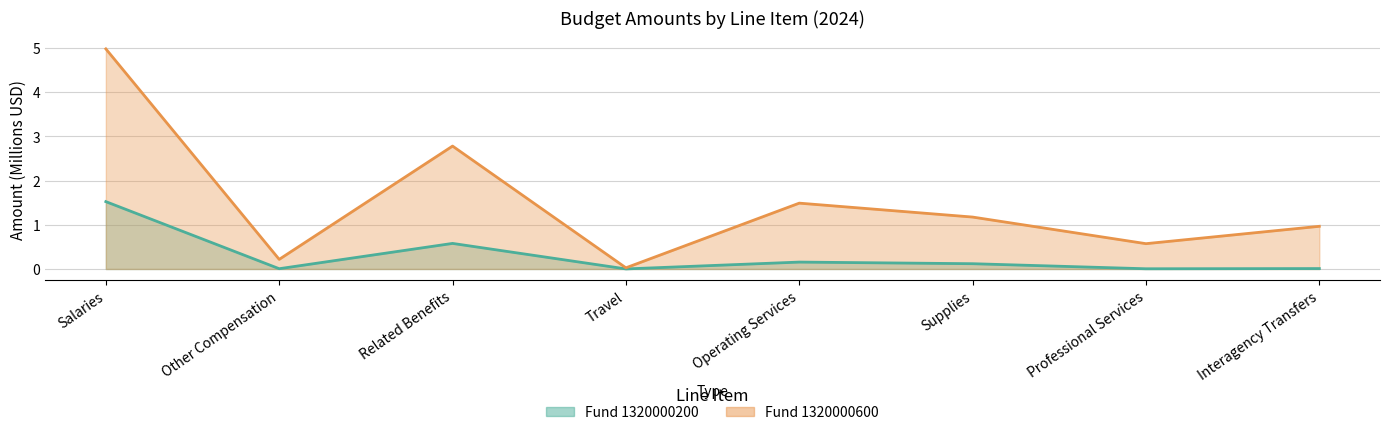

True or false: Fund 1320000600 and Fund 1320000200 intersect in this chart.

False